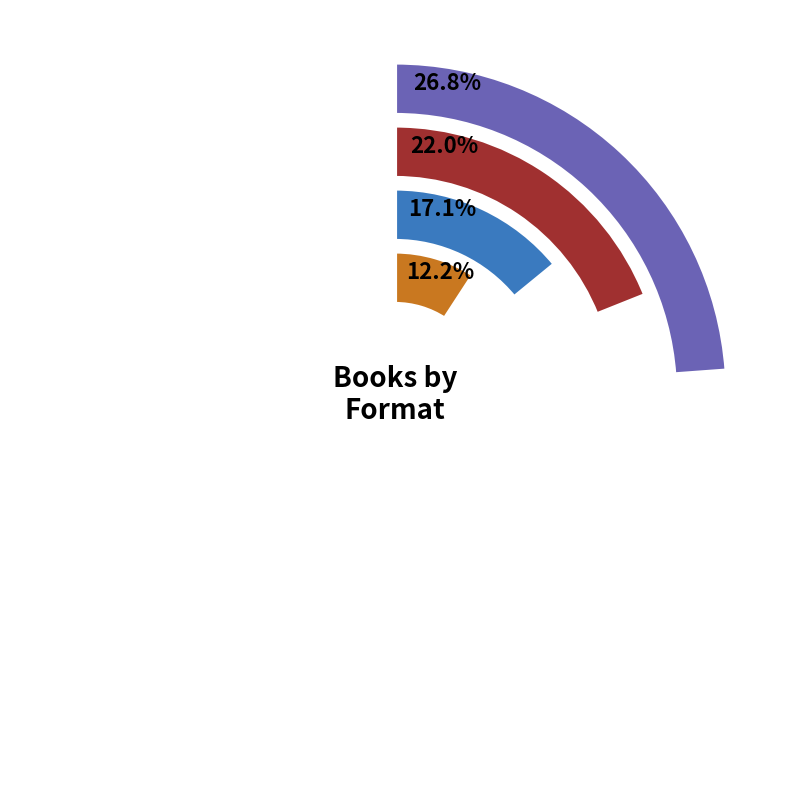

Is there a majority slice in this chart?

No